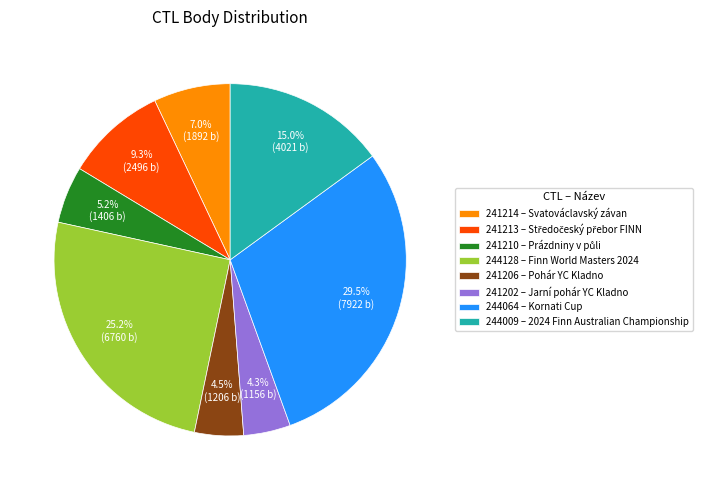

To the nearest percent, what is the difference between the 244128 and 244064 slice percentages?

4%